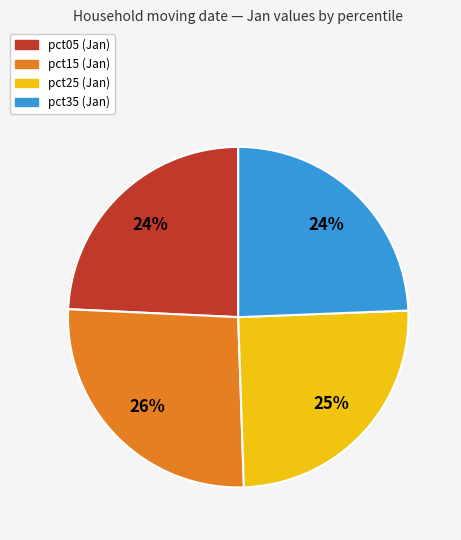

Between pct05 and pct15, which is larger?

pct15